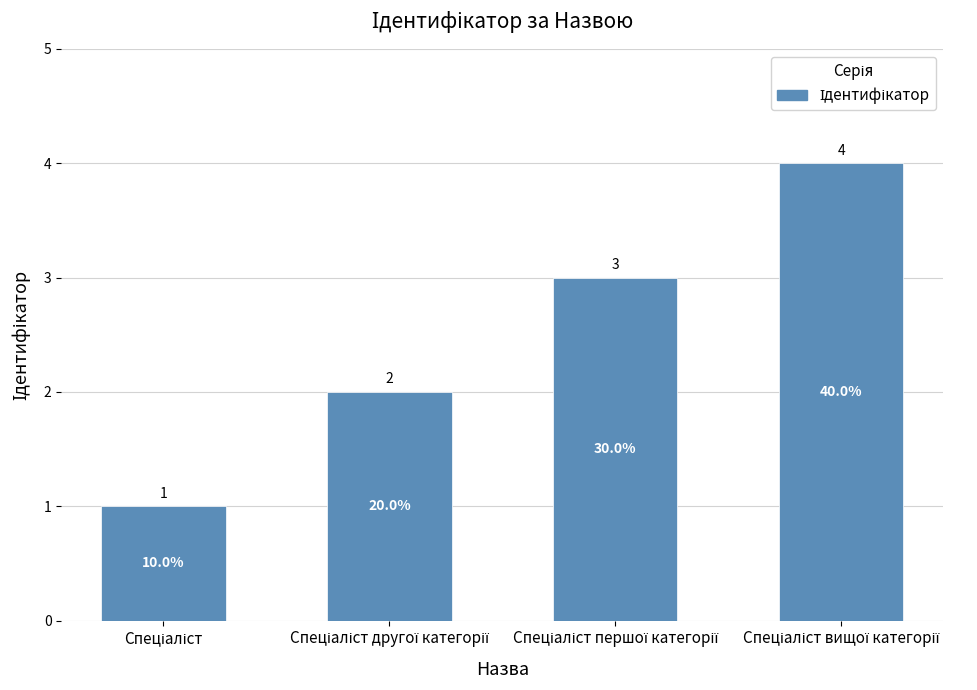

What is the difference between the maximum and minimum values?

3